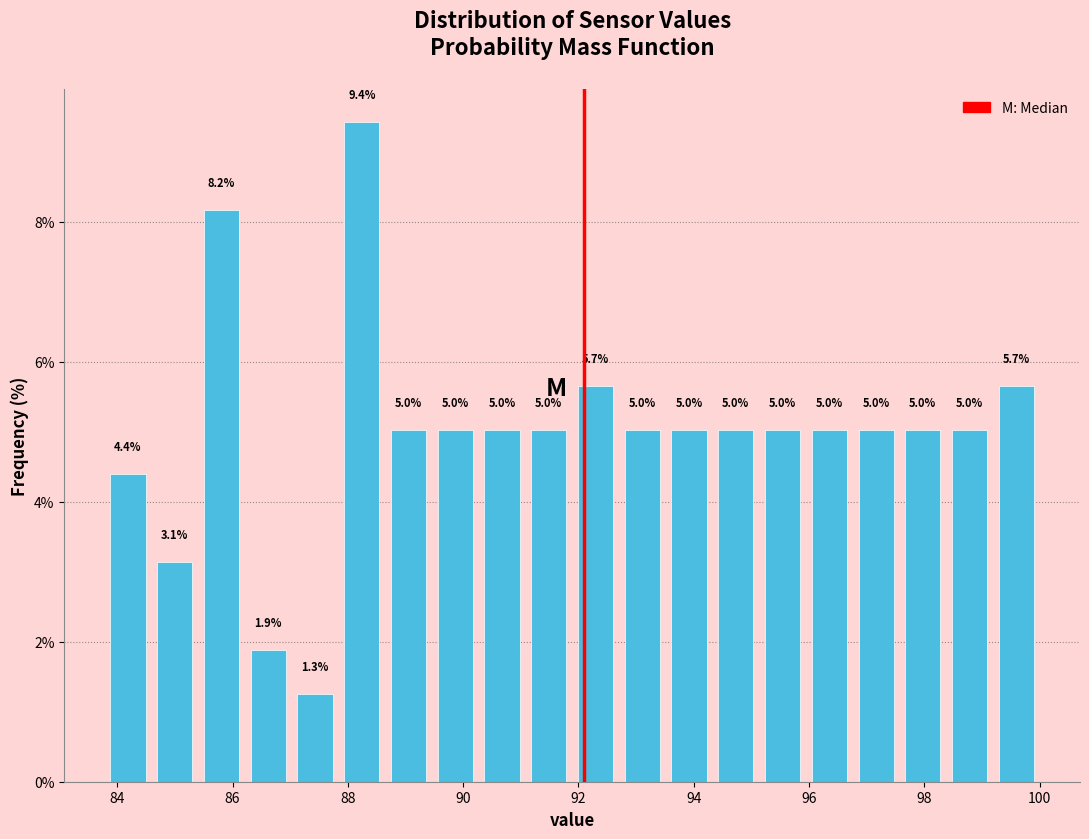

Reading left to right, list every bar in this chart as the range it spans on the x-axis followed by its height. The bar edges are not printed on the chart, so give them approximately, as read against the axis.

83.8 to 84.6: 4.4
84.6 to 85.4: 3.1
85.4 to 86.2: 8.2
86.2 to 87.0: 1.9
87.0 to 87.8: 1.3
87.8 to 88.6: 9.4
88.6 to 89.4: 5.0
89.4 to 90.2: 5.0
90.2 to 91.0: 5.0
91.0 to 91.8: 5.0
91.8 to 92.8: 5.7
92.8 to 93.6: 5.0
93.6 to 94.4: 5.0
94.4 to 95.2: 5.0
95.2 to 96.0: 5.0
96.0 to 96.8: 5.0
96.8 to 97.6: 5.0
97.6 to 98.4: 5.0
98.4 to 99.2: 5.0
99.2 to 100.0: 5.7